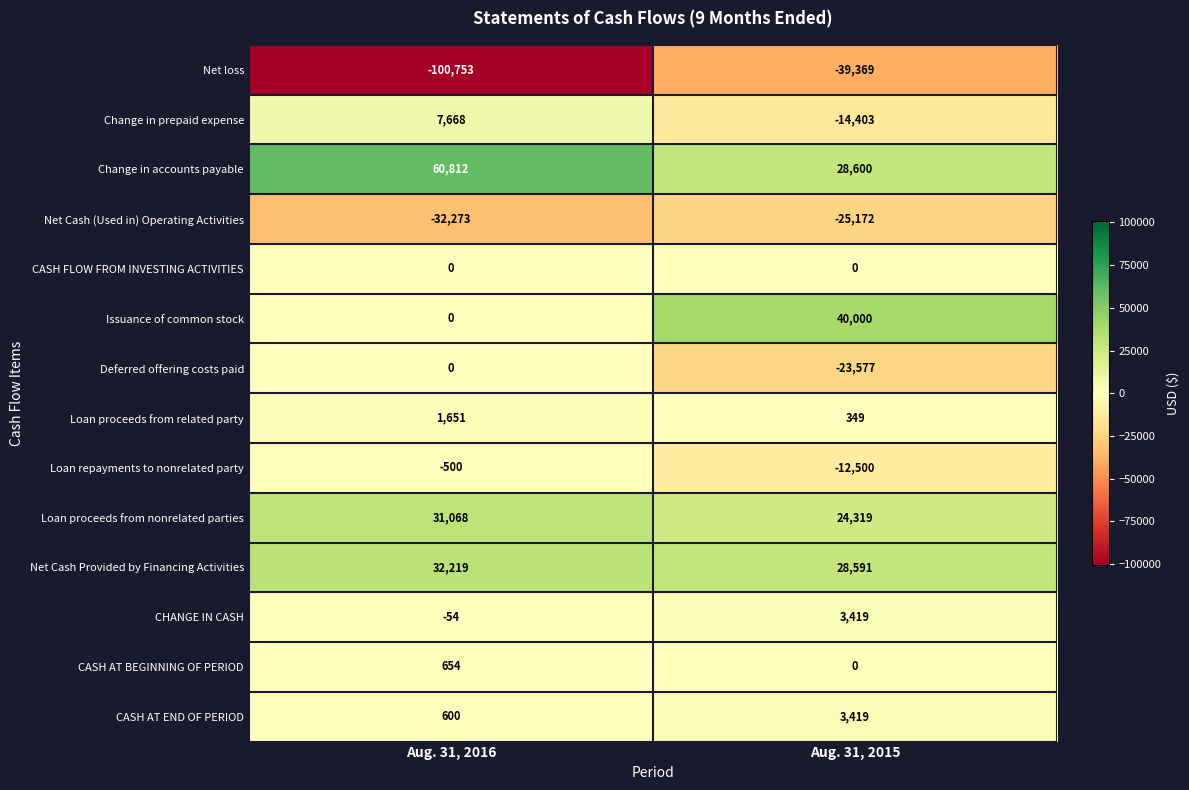

The value of CASH AT BEGINNING OF PERIOD at Aug. 31, 2015 is 0. True or false?

True